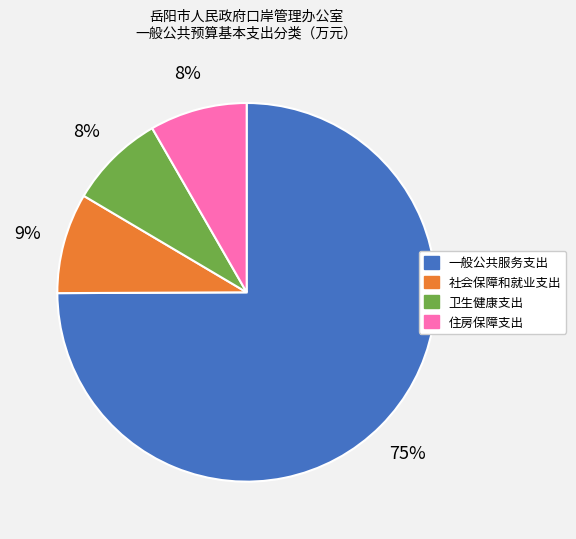

Which slice is the largest?

一般公共服务支出